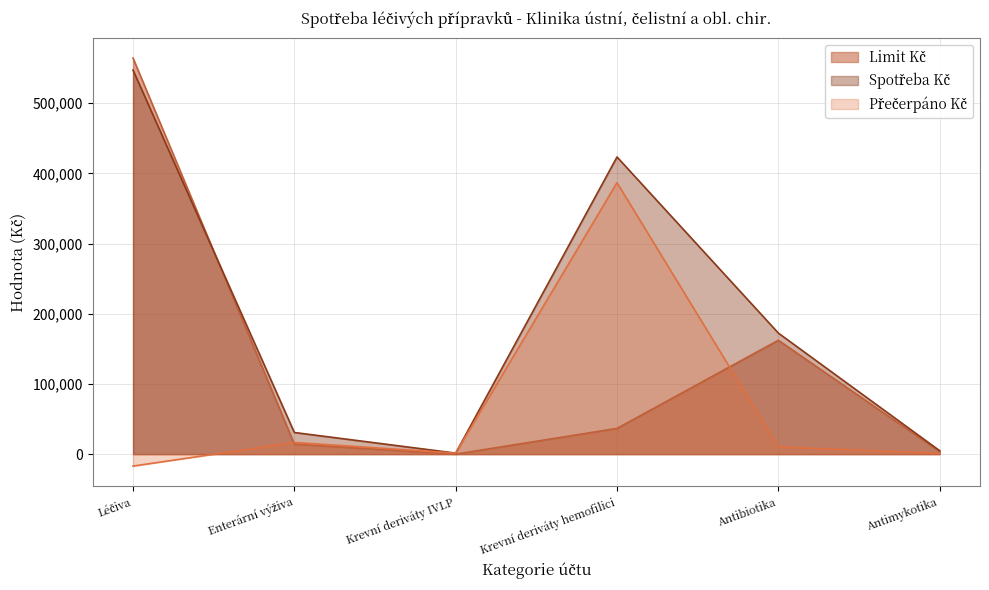

The Limit Kč series shows 564344.7 at Léčiva. True or false?

True